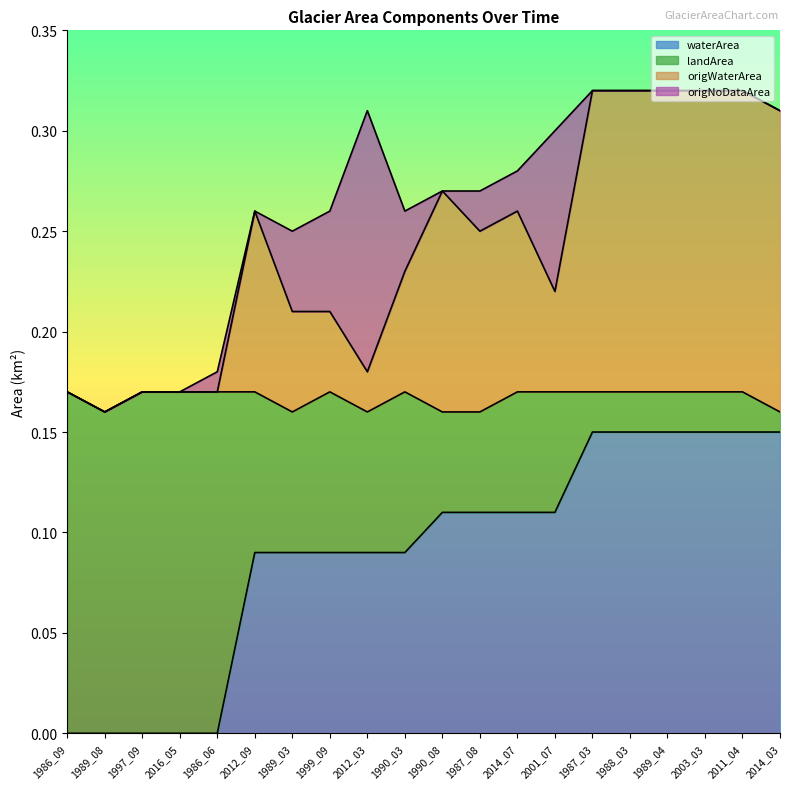

Is it true that waterArea equals -0.1 at 2016_05?

False